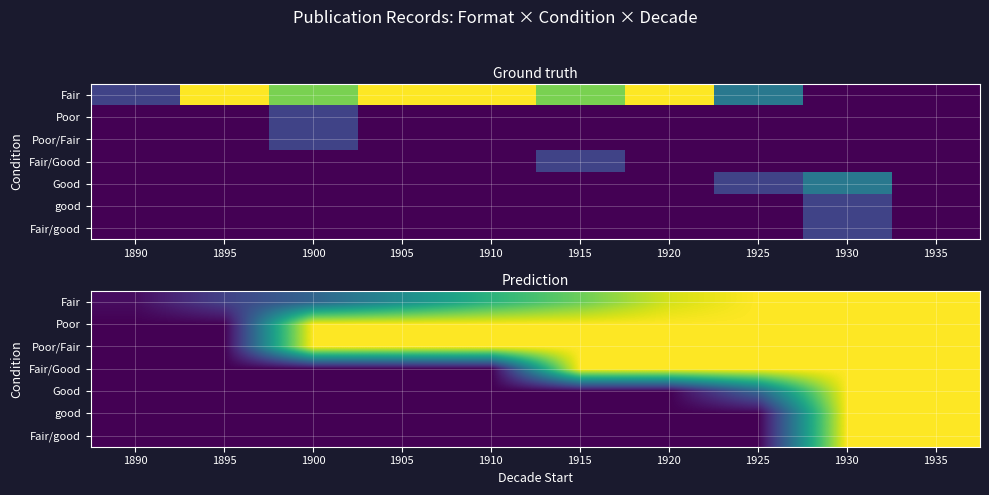

The value of Good at 1910 is 0.0. True or false?

True